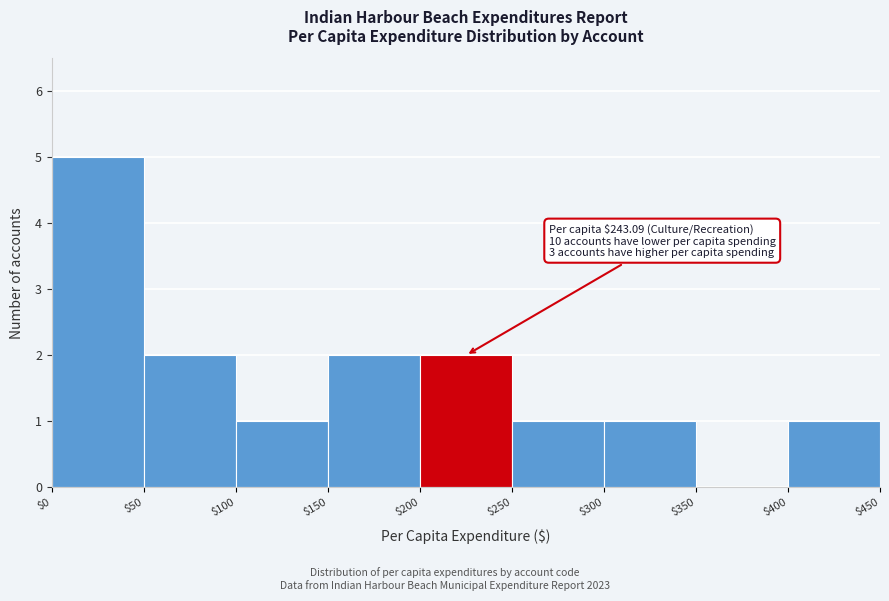

Which range on the x-axis has the tallest bar?

$0 to $50